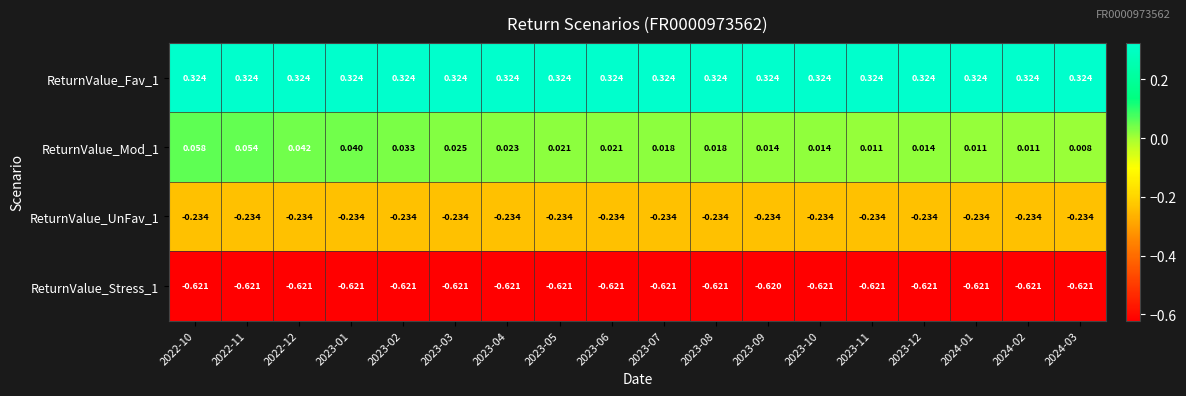

Reading left to right, transcribe all the data shown in this chart.

ReturnValue_Fav_1: 2022-10=0.3	2022-11=0.3	2022-12=0.3	2023-01=0.3	2023-02=0.3	2023-03=0.3	2023-04=0.3	2023-05=0.3	2023-06=0.3	2023-07=0.3	2023-08=0.3	2023-09=0.3	2023-10=0.3	2023-11=0.3	2023-12=0.3	2024-01=0.3	2024-02=0.3	2024-03=0.3
ReturnValue_Mod_1: 2022-10=0.1	2022-11=0.1	2022-12=0.0	2023-01=0.0	2023-02=0.0	2023-03=0.0	2023-04=0.0	2023-05=0.0	2023-06=0.0	2023-07=0.0	2023-08=0.0	2023-09=0.0	2023-10=0.0	2023-11=0.0	2023-12=0.0	2024-01=0.0	2024-02=0.0	2024-03=0.0
ReturnValue_UnFav_1: 2022-10=-0.2	2022-11=-0.2	2022-12=-0.2	2023-01=-0.2	2023-02=-0.2	2023-03=-0.2	2023-04=-0.2	2023-05=-0.2	2023-06=-0.2	2023-07=-0.2	2023-08=-0.2	2023-09=-0.2	2023-10=-0.2	2023-11=-0.2	2023-12=-0.2	2024-01=-0.2	2024-02=-0.2	2024-03=-0.2
ReturnValue_Stress_1: 2022-10=-0.6	2022-11=-0.6	2022-12=-0.6	2023-01=-0.6	2023-02=-0.6	2023-03=-0.6	2023-04=-0.6	2023-05=-0.6	2023-06=-0.6	2023-07=-0.6	2023-08=-0.6	2023-09=-0.6	2023-10=-0.6	2023-11=-0.6	2023-12=-0.6	2024-01=-0.6	2024-02=-0.6	2024-03=-0.6